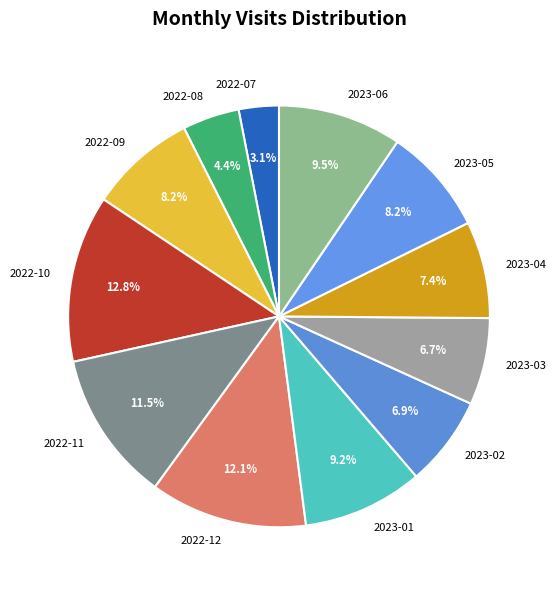

What percentage is the 2023-02 slice, to the nearest percent?

7%